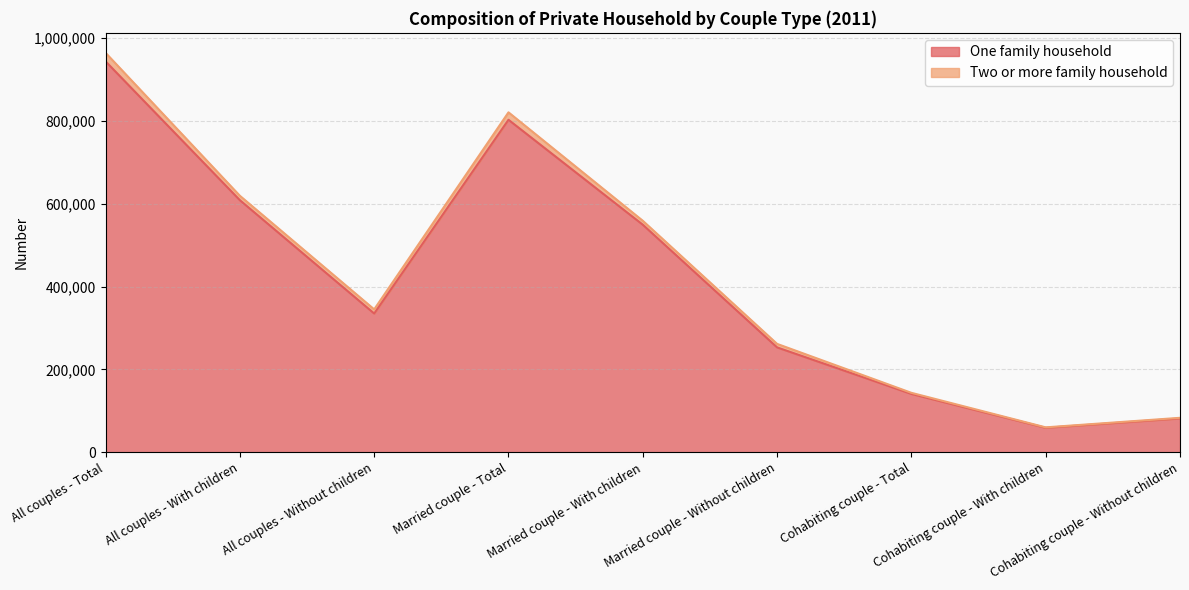

The value at Cohabiting couple - Total is 140947. True or false?

True